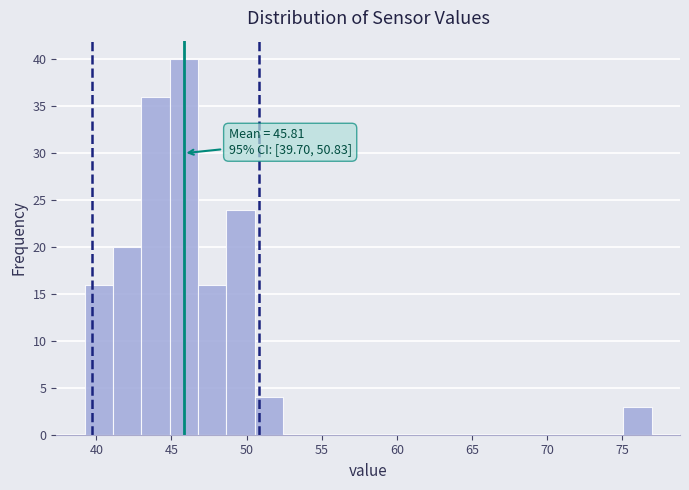

Around what value on the x-axis is the tallest bar? Give the approximate position of its centre, as read against the axis.

46.0